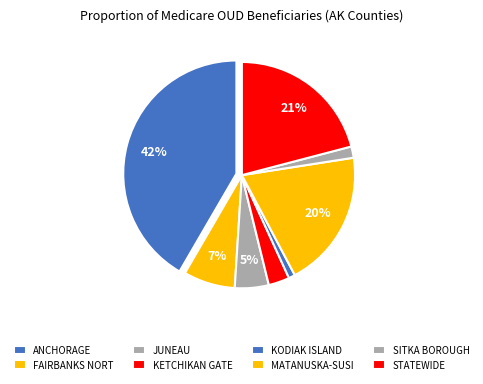

How many slices are in this pie chart?

8